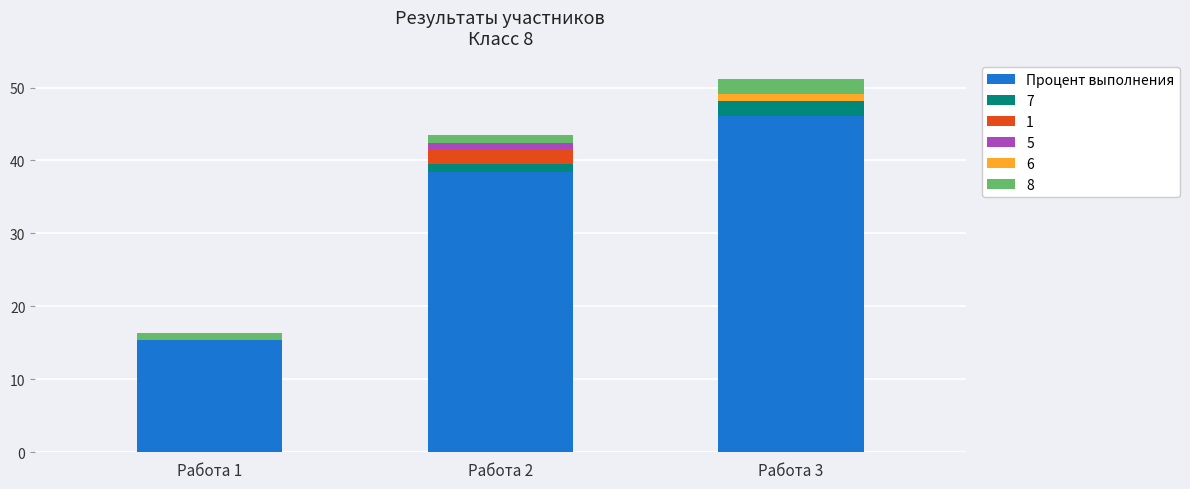

At which category is the sum across all series the highest?

Работа 3